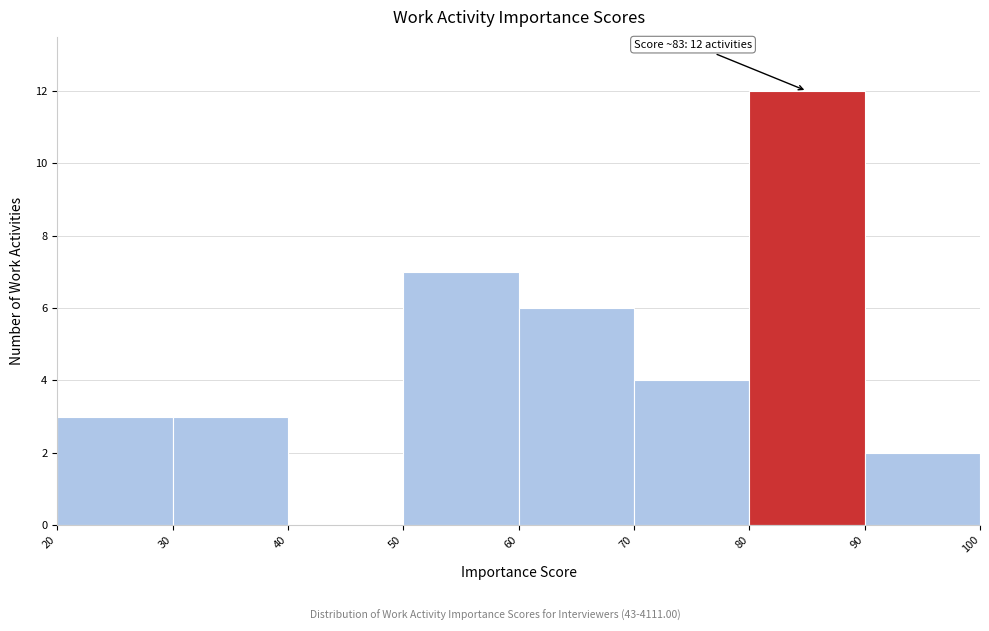

Over which range of the x-axis is the bar tallest?

80 to 90